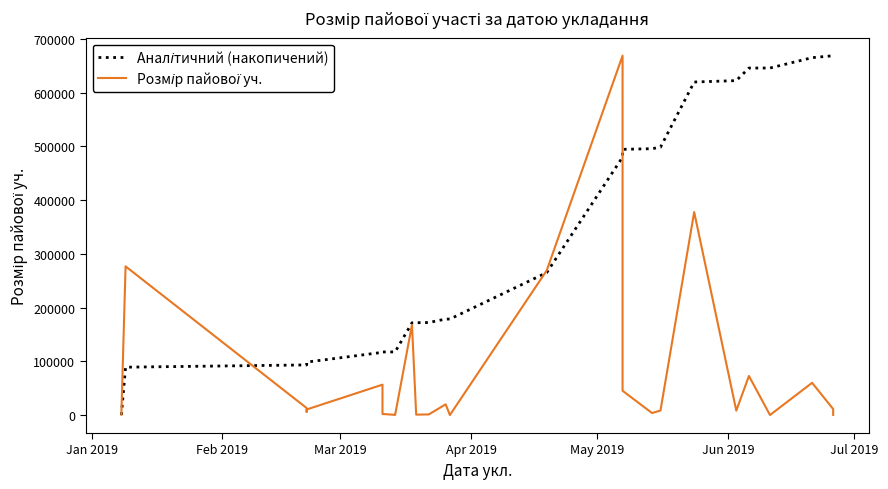

Does the chart have visible grid lines?

No